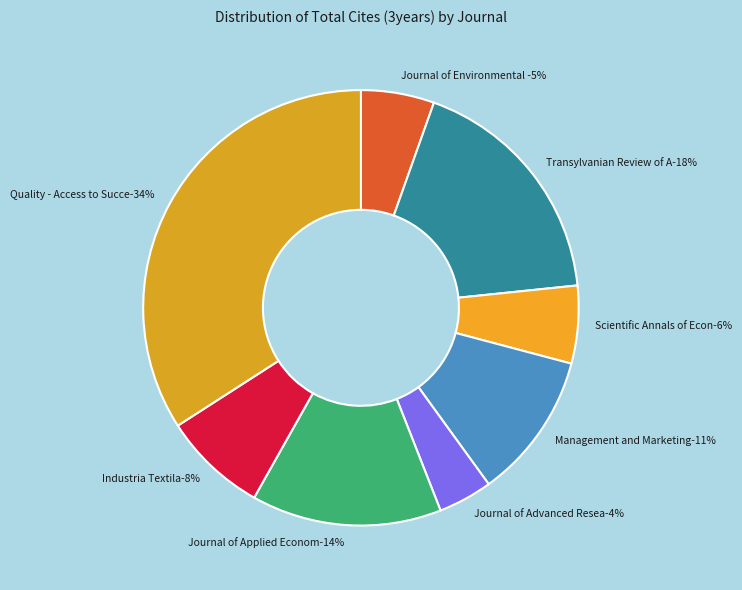

How much of the chart is everything except Quality - Access to Success?

65.9%